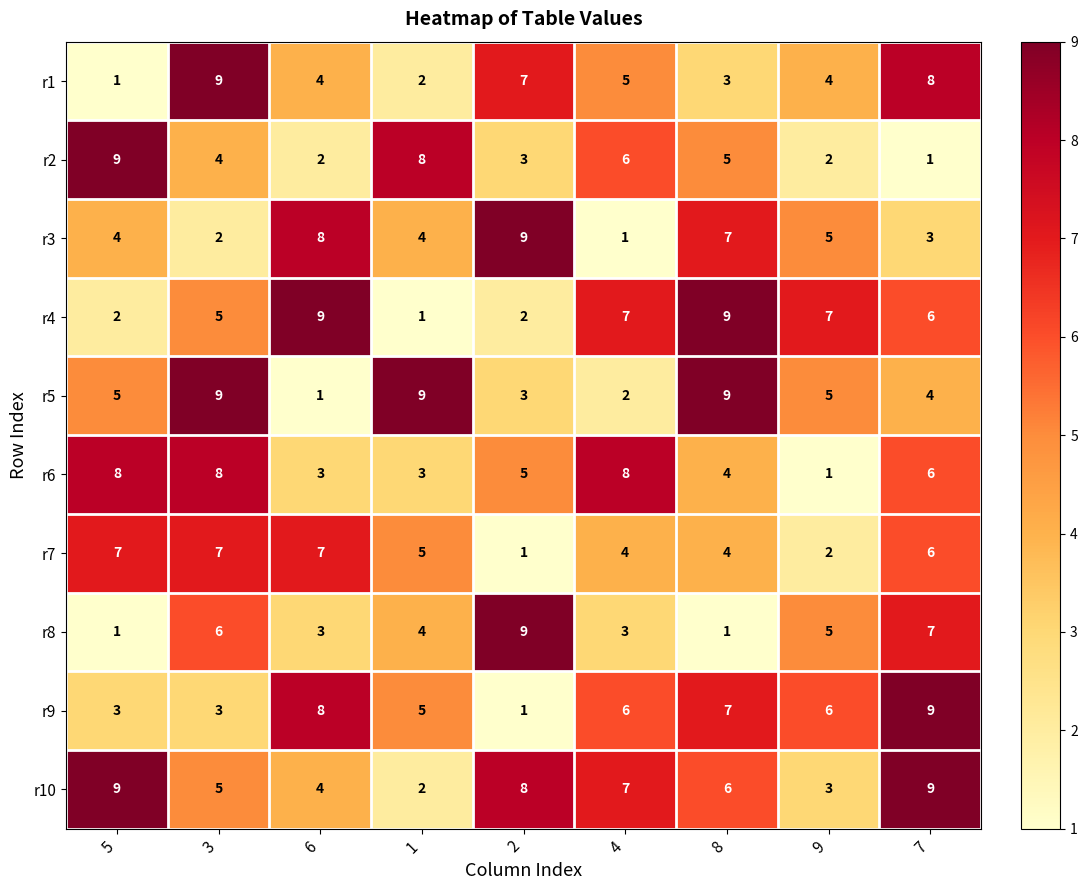

What is the maximum value shown in the chart?

9